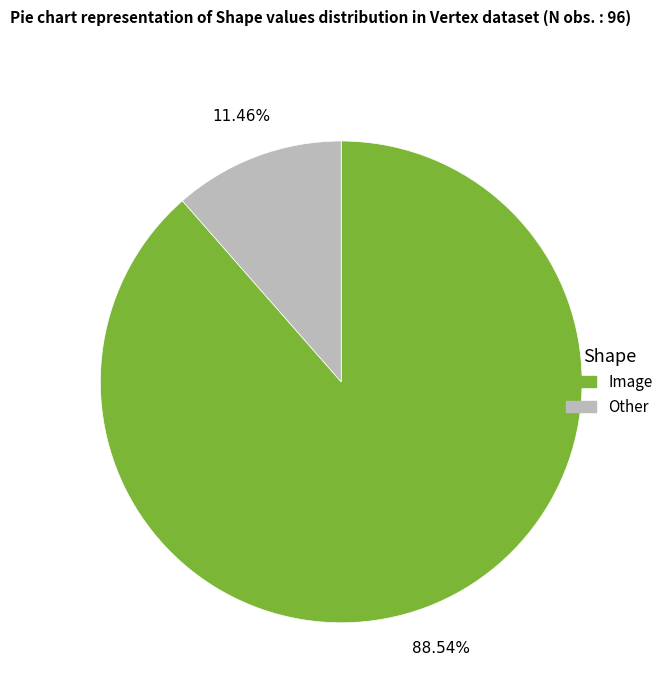

What percentage do Other and Image together represent?

100.0%